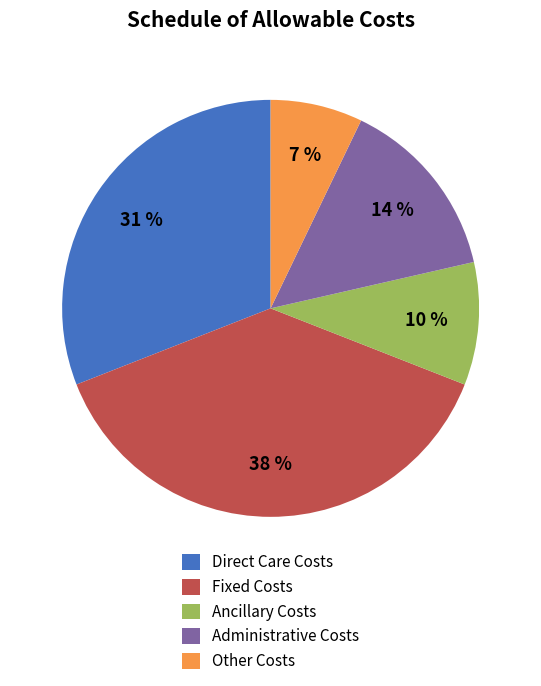

Between Administrative Costs and Direct Care Costs, which is larger?

Direct Care Costs